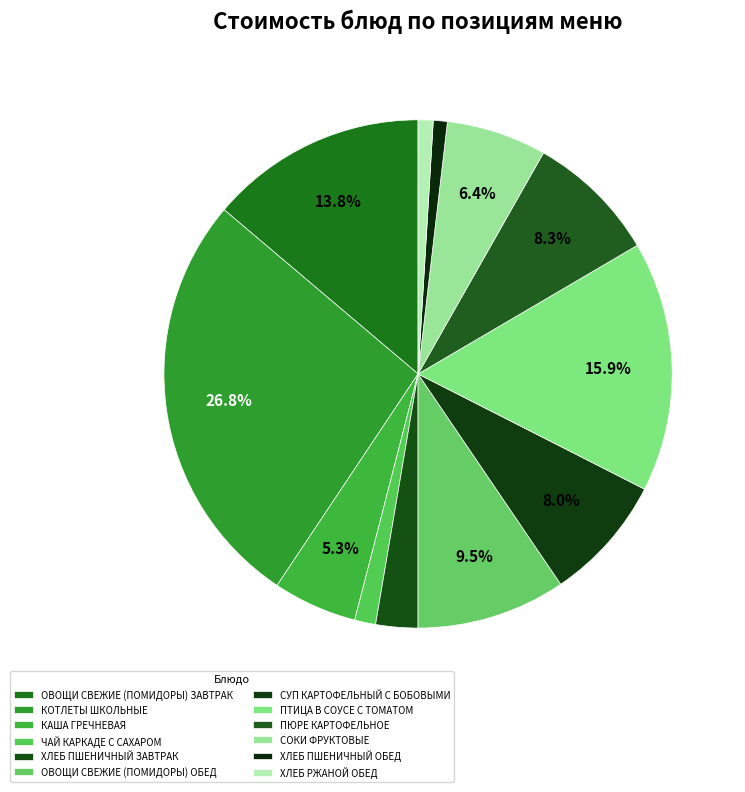

The ОВОЩИ СВЕЖИЕ (ПОМИДОРЫ) ОБЕД slice represents 1% of the pie. True or false?

False